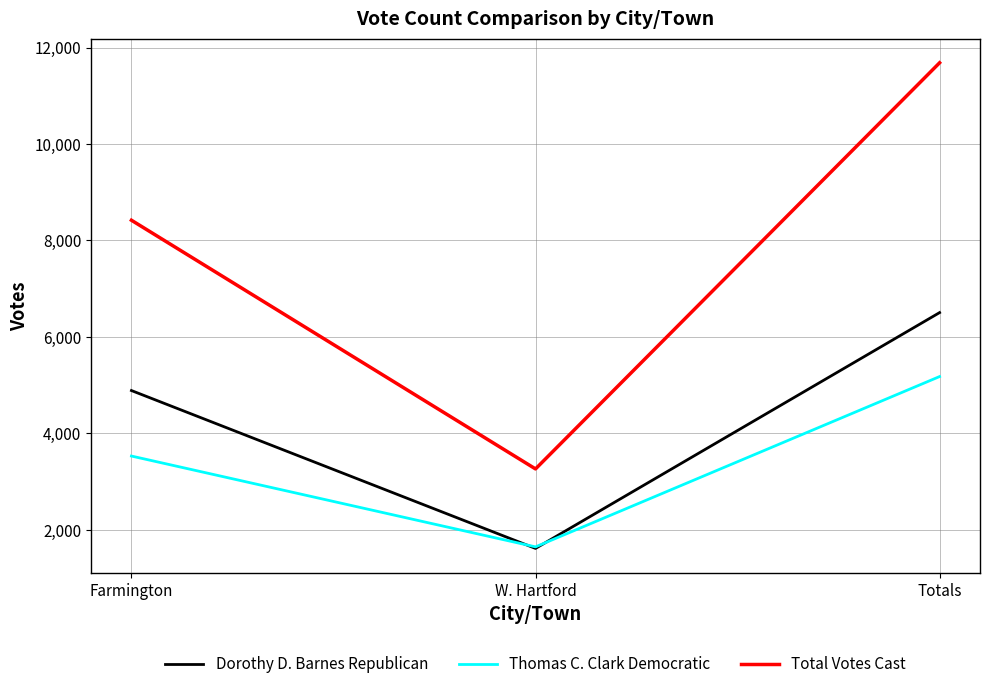

List the series in order of their peak value, lowest first.

Thomas C. Clark Democratic, Dorothy D. Barnes Republican, Total Votes Cast